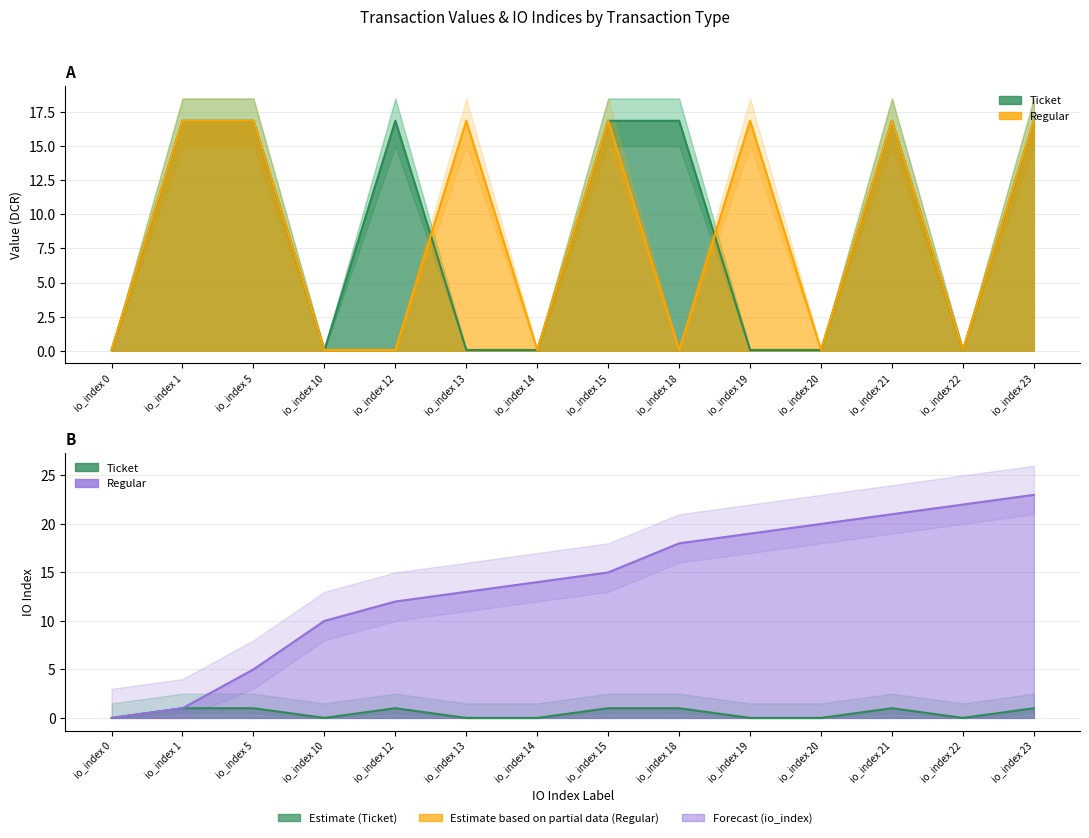

Is the value of Ticket (value) at io_index 21 greater than the value of Regular (io_index) at io_index 15?

Yes